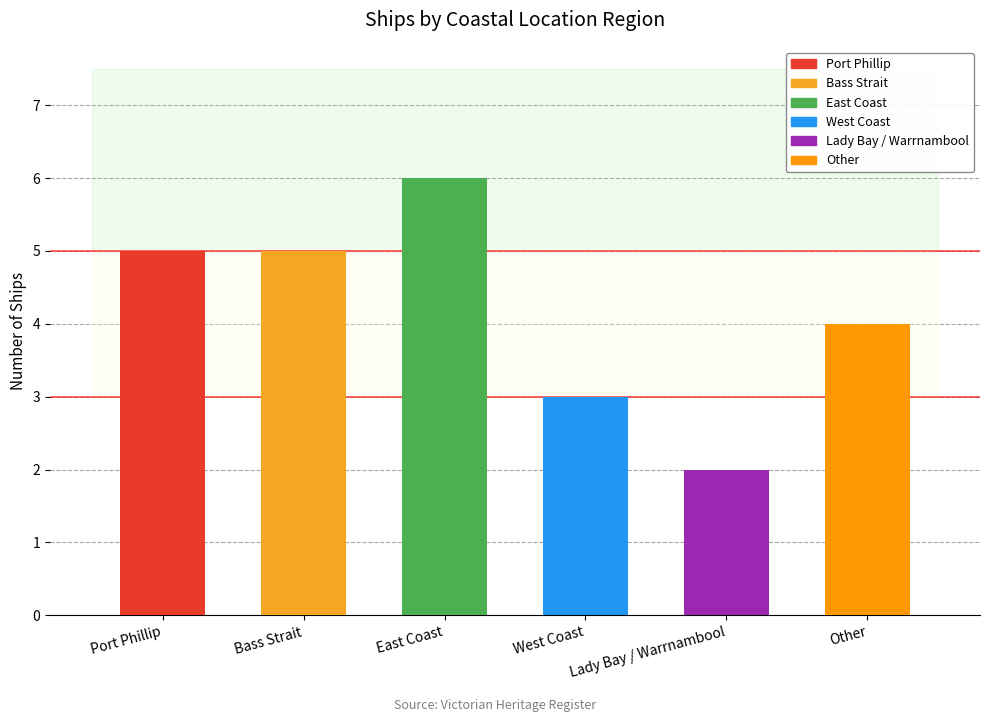

How many series are shown in this chart?

1